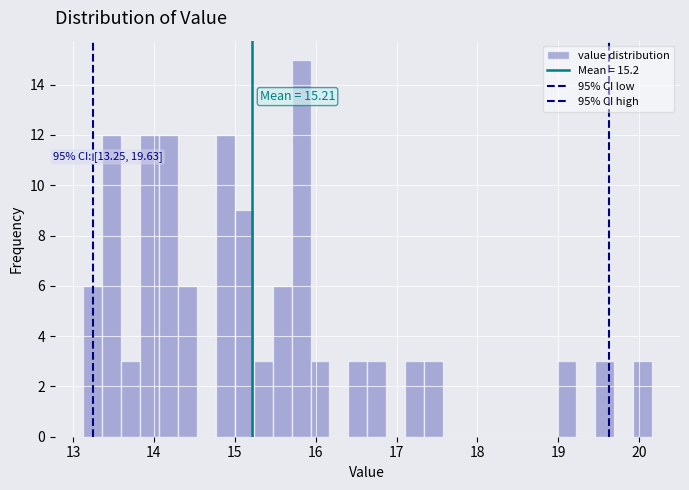

Read against the x-axis, roughly where is the centre of the tallest bar?

15.8